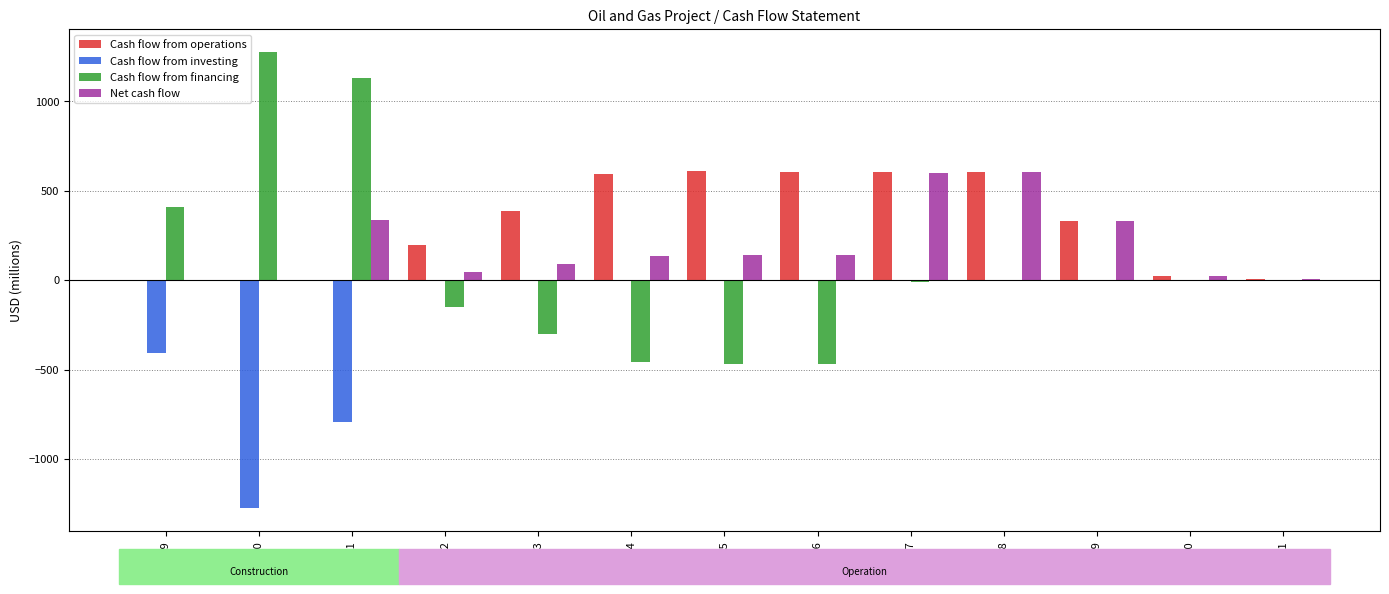

What is the spread (max minus min) of values at 2019?

813.0